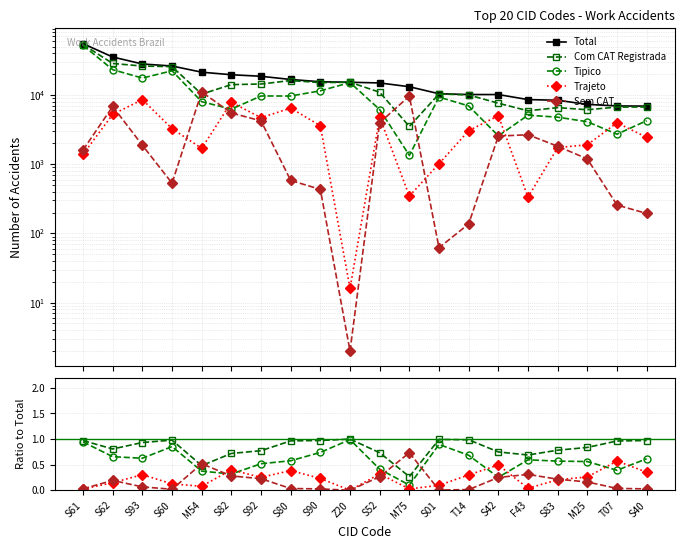

How many lines are shown in the chart?

5